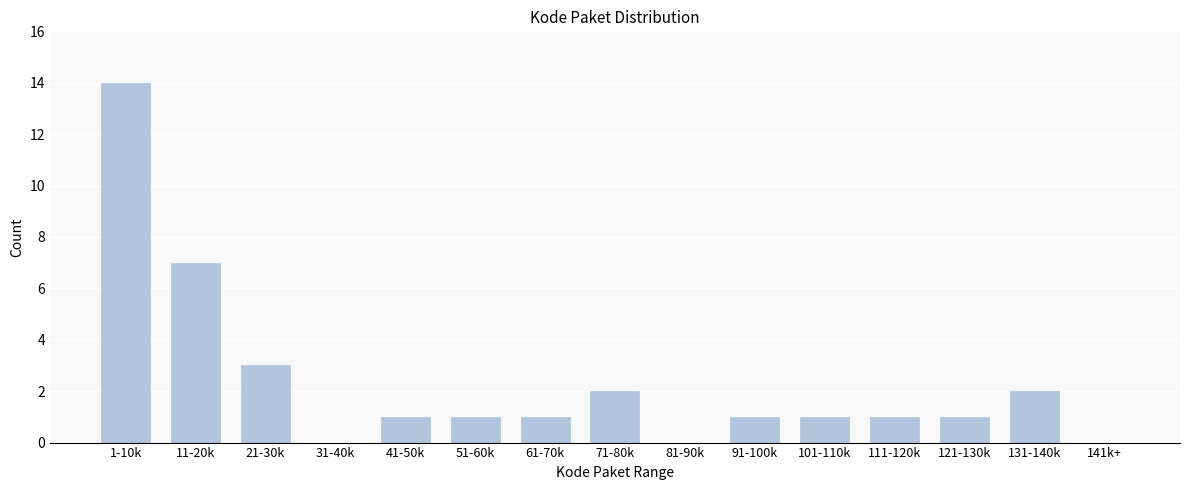

Reading left to right, transcribe all the data shown in this chart.

1-10k=14	11-20k=7	21-30k=3	31-40k=0	41-50k=1	51-60k=1	61-70k=1	71-80k=2	81-90k=0	91-100k=1	101-110k=1	111-120k=1	121-130k=1	131-140k=2	141k+=0